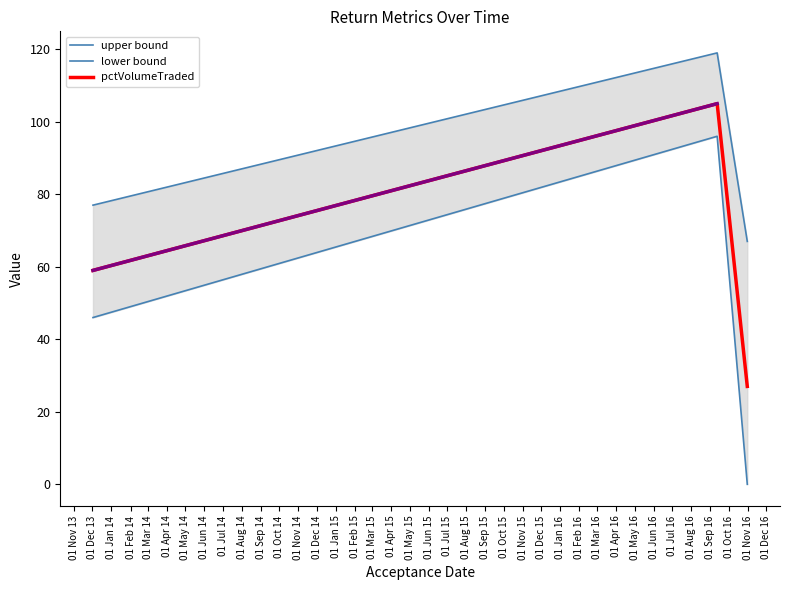

Count the pctVolumeTraded values in the range 27 to 105.

3